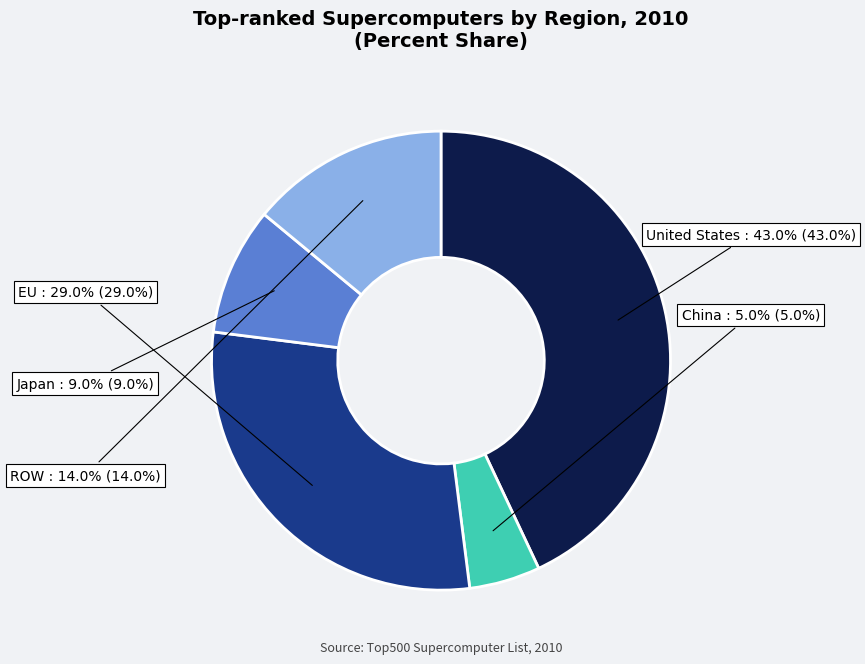

Does any single category account for the majority?

No